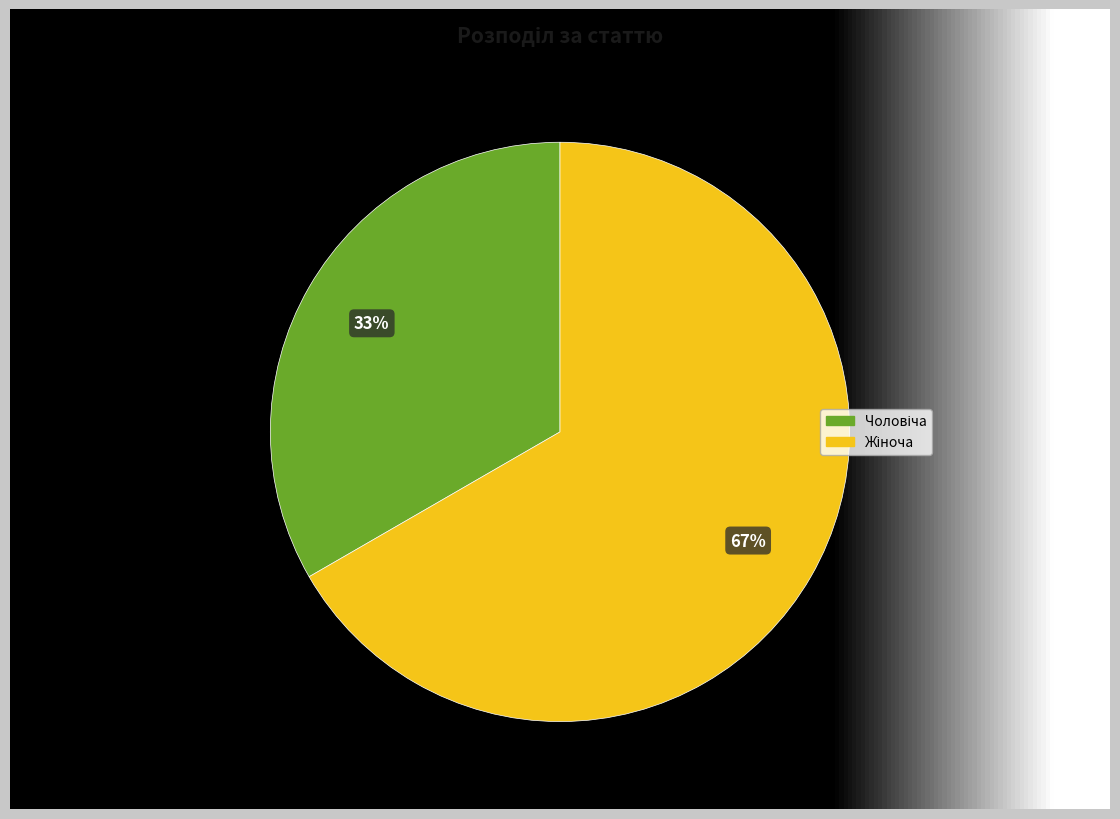

Is it true that Чоловіча is 40% of the pie?

False